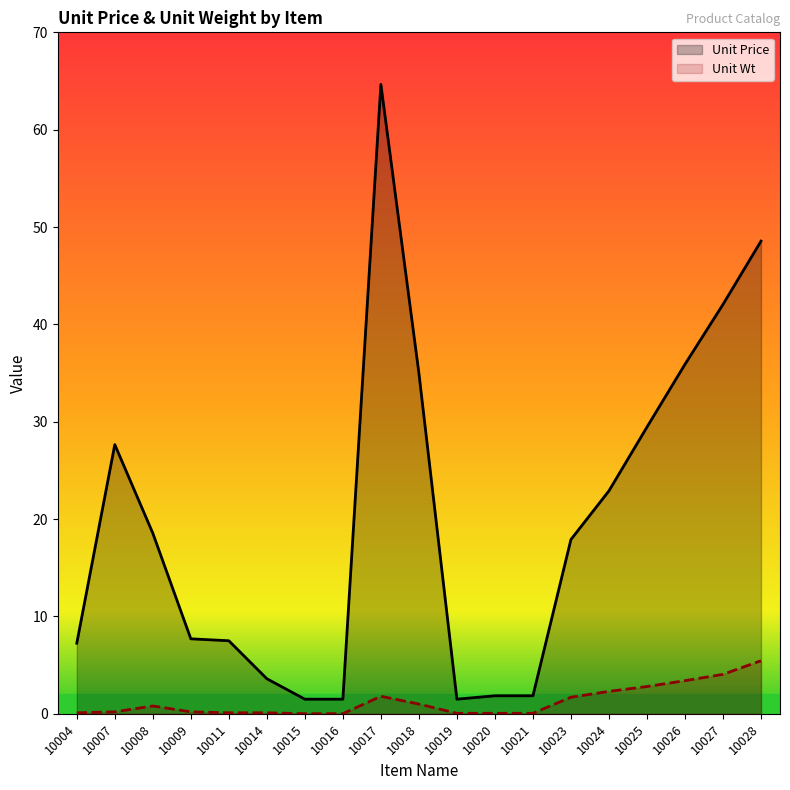

Count the number of data series in this chart.

2